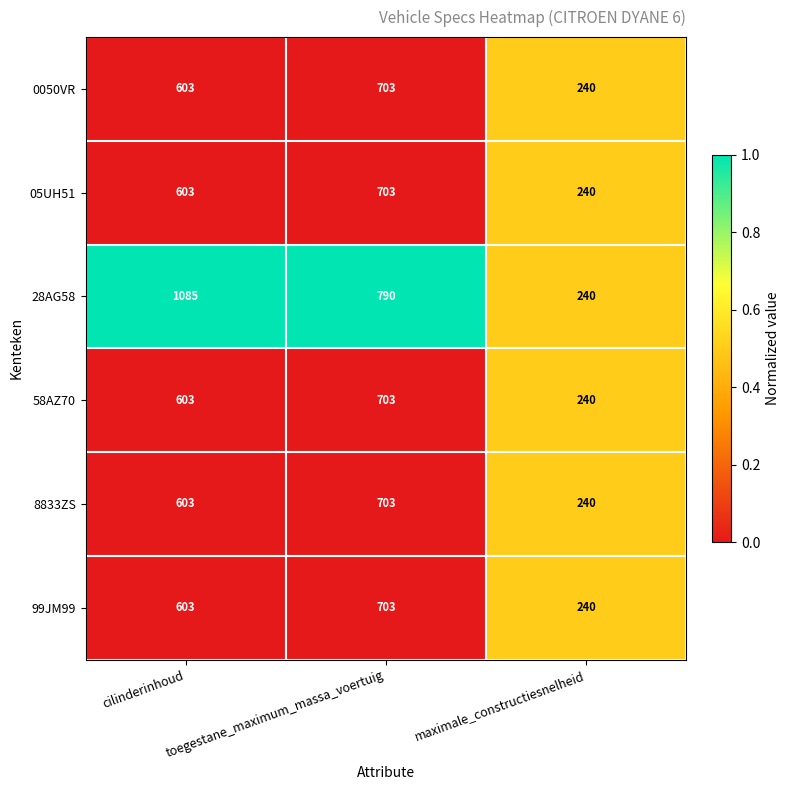

How many distinct data groups are displayed?

6